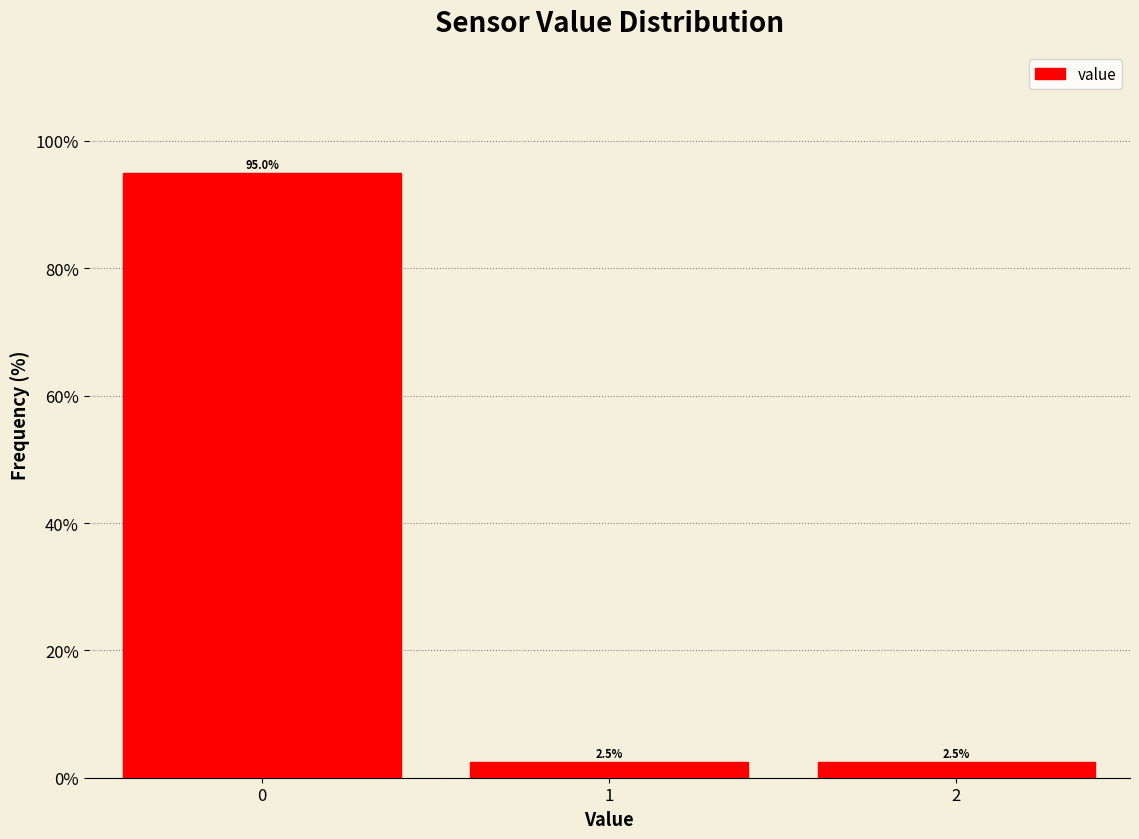

Which range on the x-axis has the tallest bar?

-0.5 to 0.5